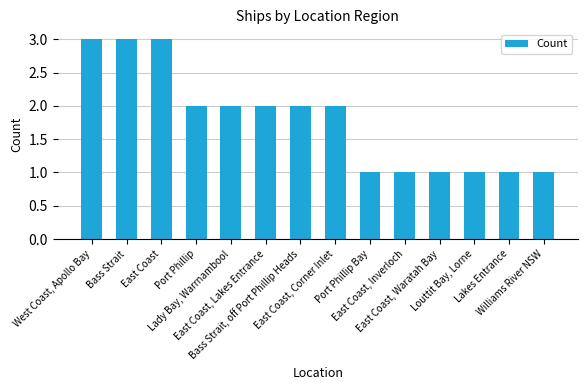

Reading left to right, what are all the values shown in this chart?

3	3	3	2	2	2	2	2	1	1	1	1	1	1